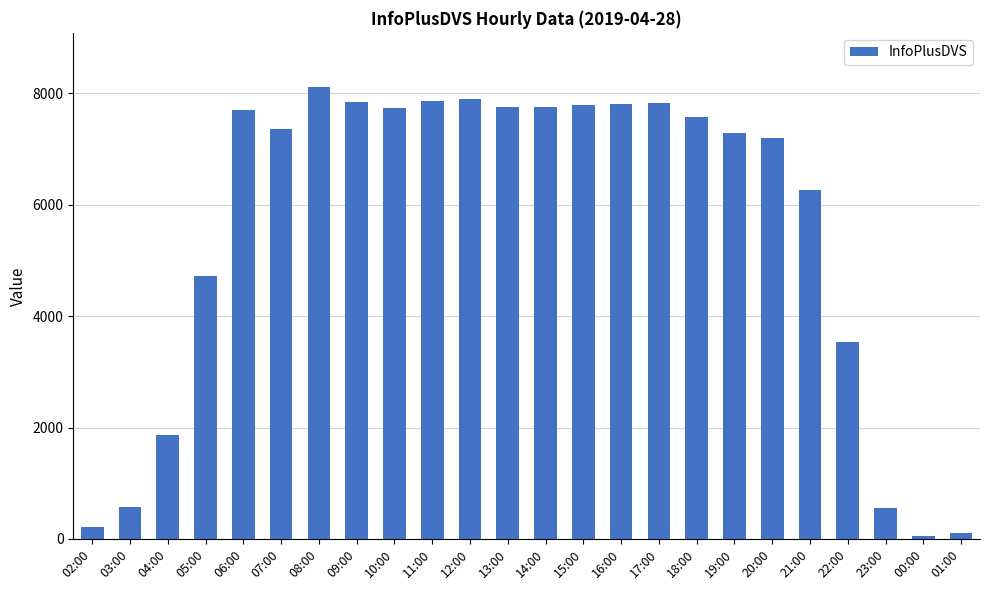

The chart shows a value of 12824 at 11:00. True or false?

False